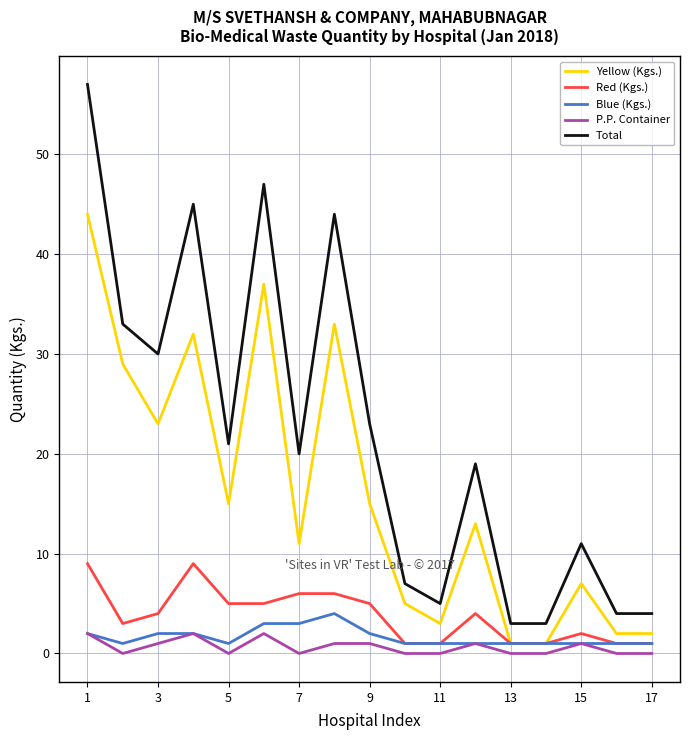

Reading left to right, transcribe all the data shown in this chart.

Yellow (Kgs.): 44	29	23	32	15	37	11	33	15	5	3	13	1	1	7	2	2
Red (Kgs.): 9	3	4	9	5	5	6	6	5	1	1	4	1	1	2	1	1
Blue (Kgs.): 2	1	2	2	1	3	3	4	2	1	1	1	1	1	1	1	1
P.P. Container: 2	0	1	2	0	2	0	1	1	0	0	1	0	0	1	0	0
Total: 57	33	30	45	21	47	20	44	23	7	5	19	3	3	11	4	4